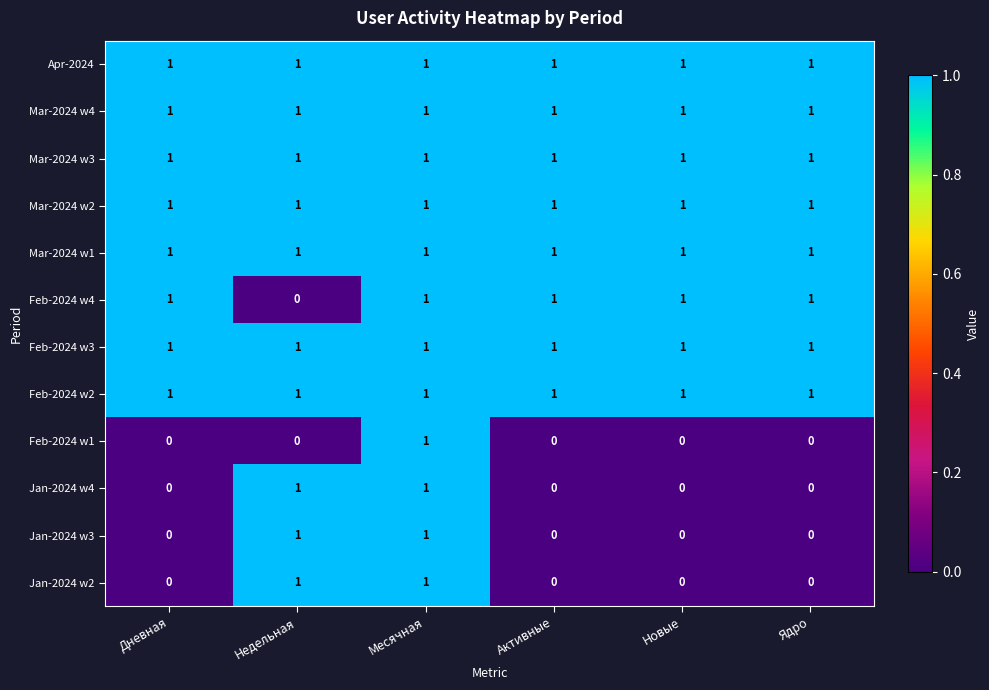

The value of Apr-2024 at Ядро is 1. True or false?

True